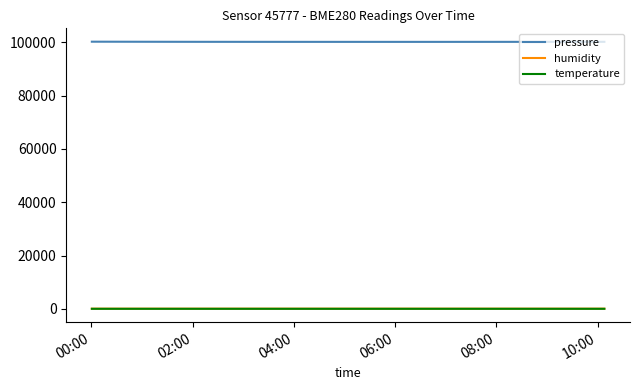

True or false: humidity and temperature cross at least once.

False